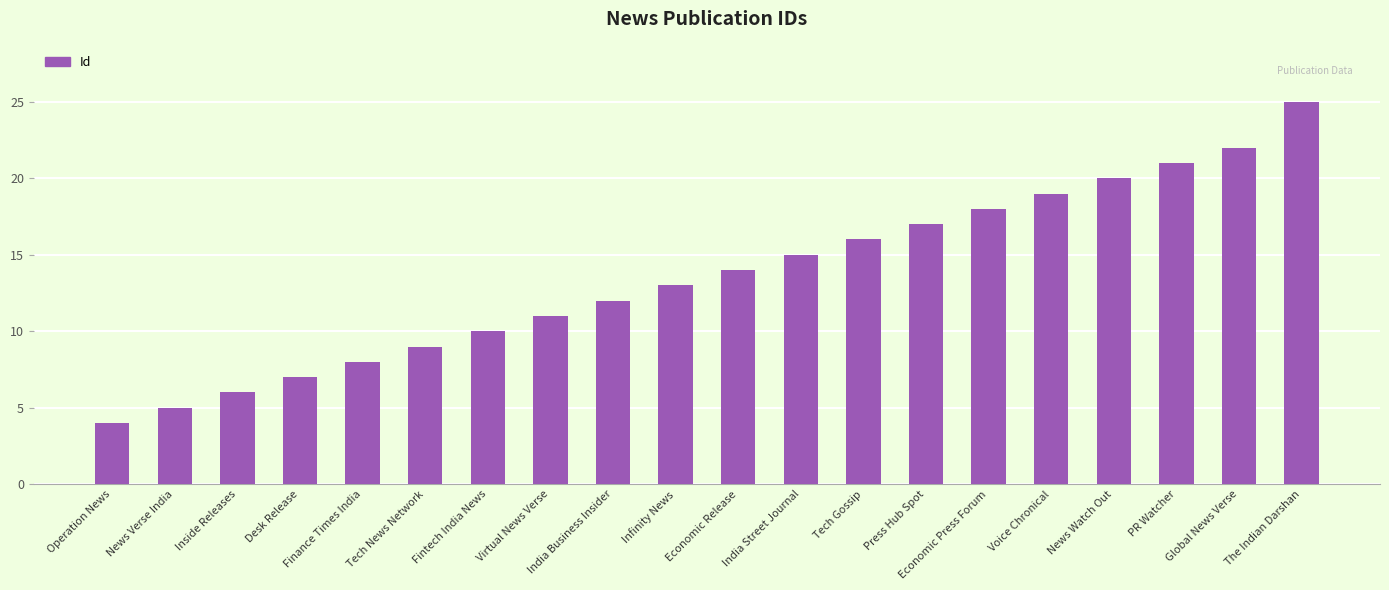

Rank the categories by value from highest to lowest.

The Indian Darshan, Global News Verse, PR Watcher, News Watch Out, Voice Chronical, Economic Press Forum, Press Hub Spot, Tech Gossip, India Street Journal, Economic Release, Infinity News, India Business Insider, Virtual News Verse, Fintech India News, Tech News Network, Finance Times India, Desk Release, Inside Releases, News Verse India, Operation News